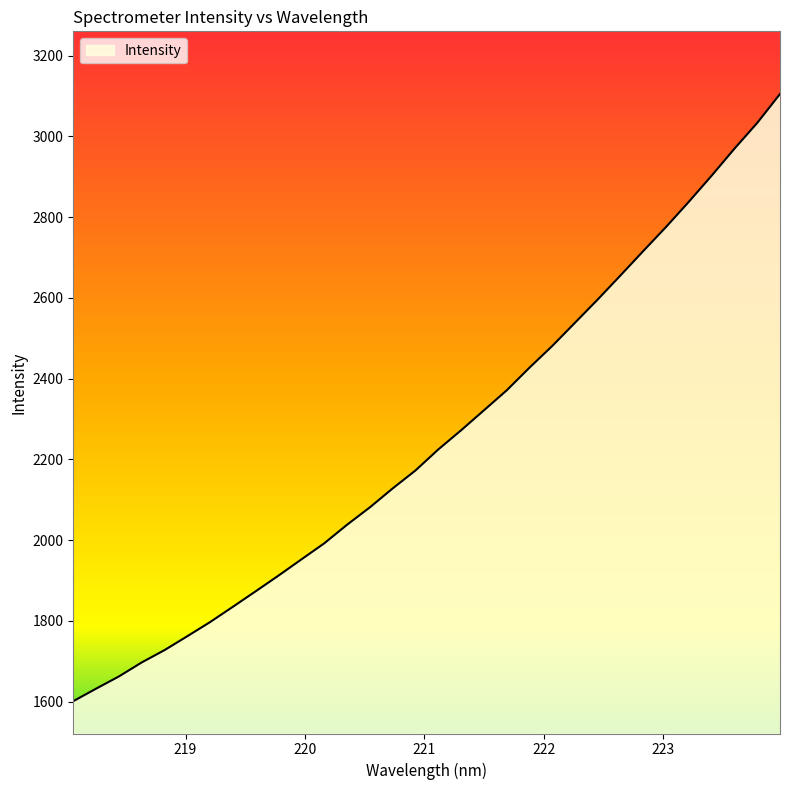

Reading left to right, transcribe all the data shown in this chart.

1601.1	1632.2	1662.4	1697.1	1727.7	1762.2	1797.3	1835.2	1873.6	1912.5	1952.5	1992.2	2038.2	2081.3	2128.1	2172.6	2224.6	2272.0	2321.4	2370.9	2427.2	2480.9	2538.6	2596.2	2655.9	2716.3	2776.0	2838.3	2902.9	2969.7	3033.4	3105.0